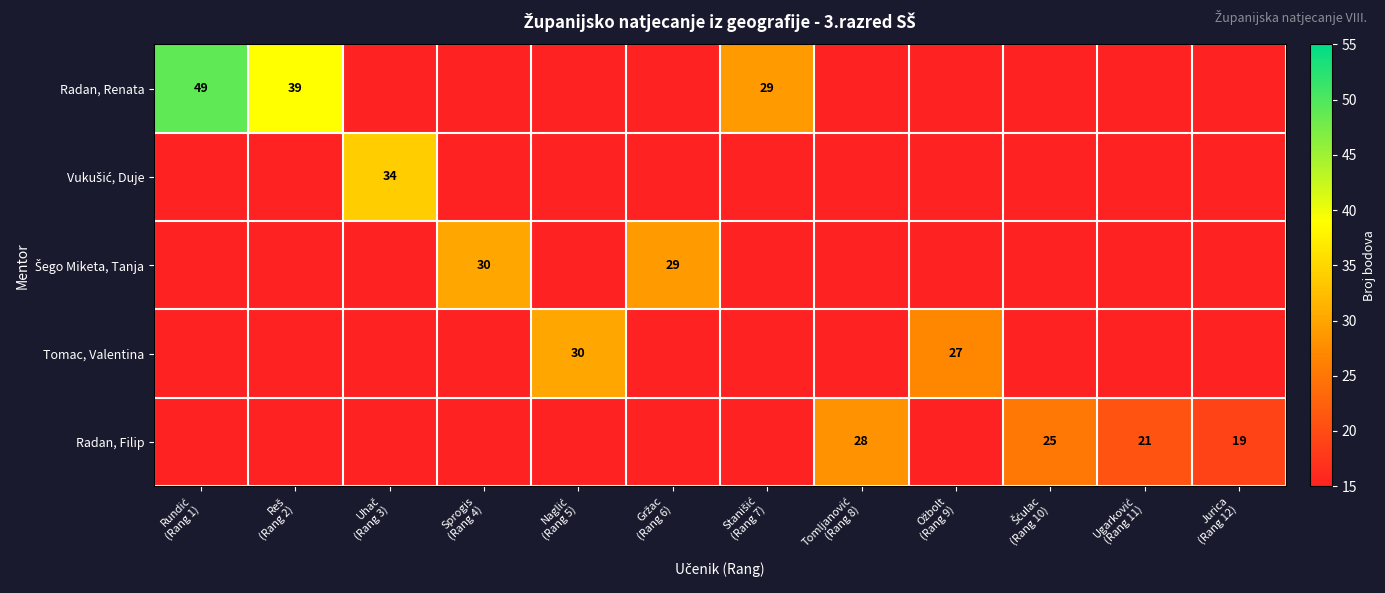

At how many categories does at least one series exceed 28?

7